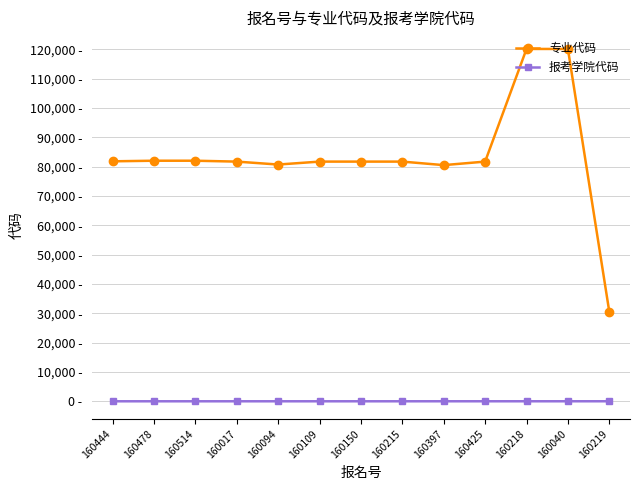

At how many categories does at least one series exceed 80769?

10